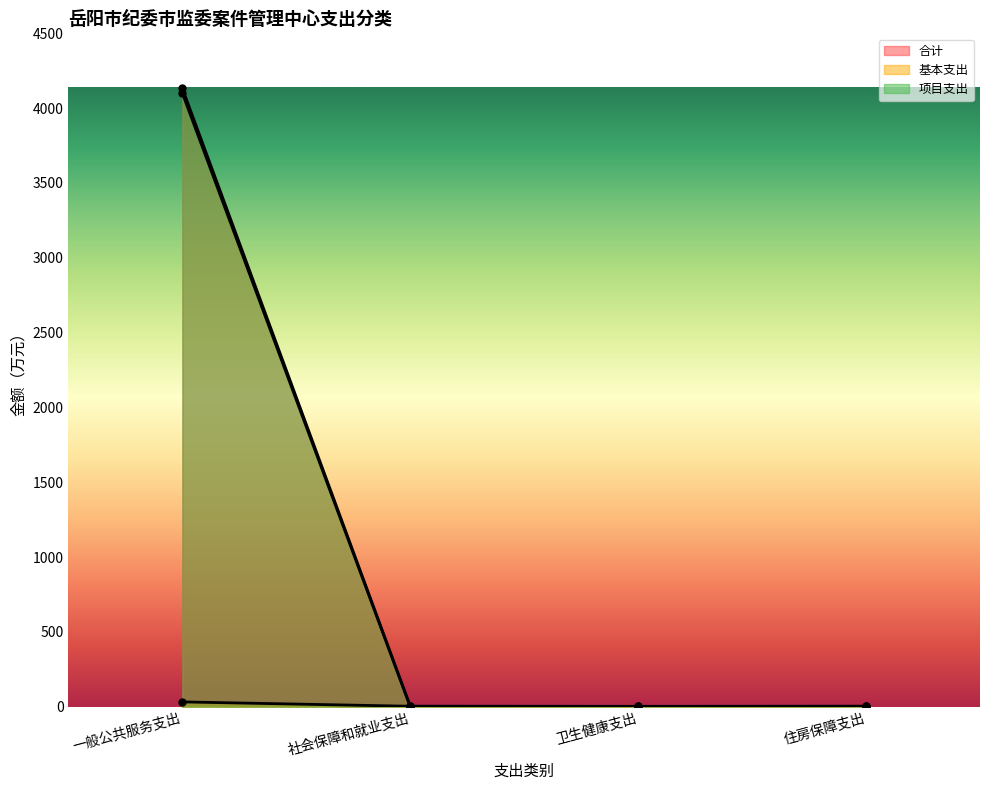

How many lines are shown in the chart?

3